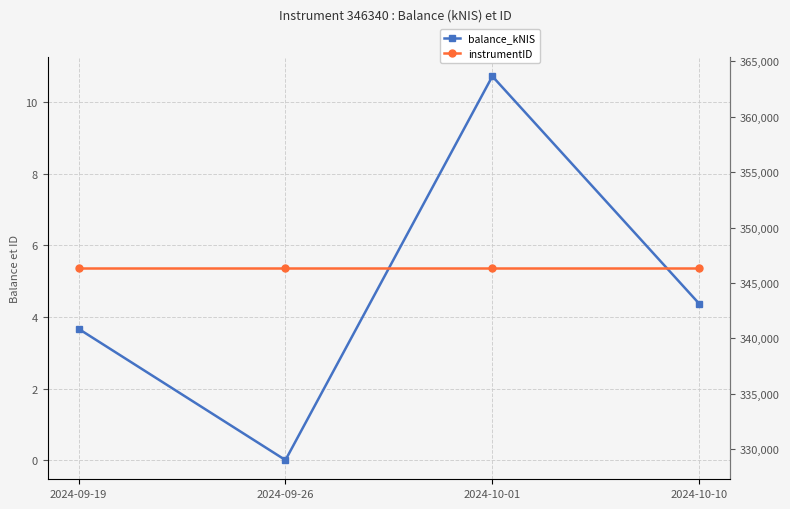

How many lines are shown in the chart?

2